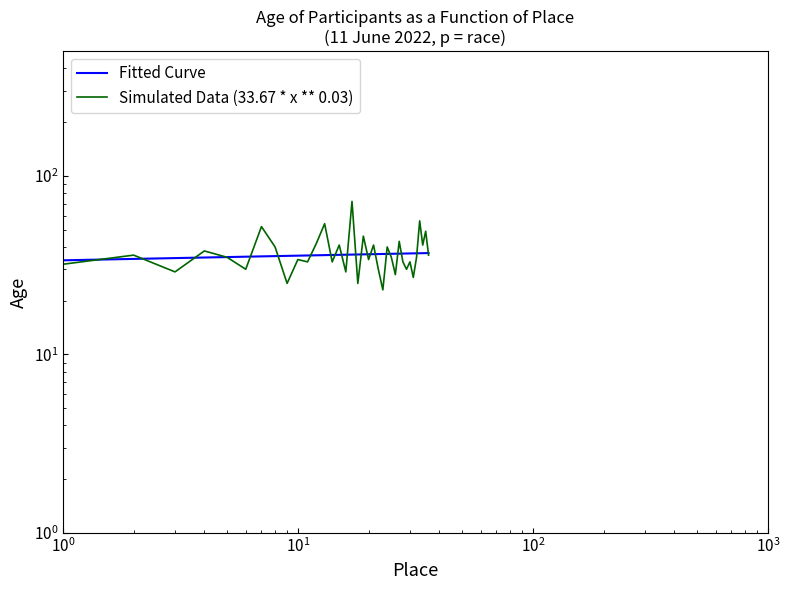

What is the difference between the second highest and second lowest values?

31